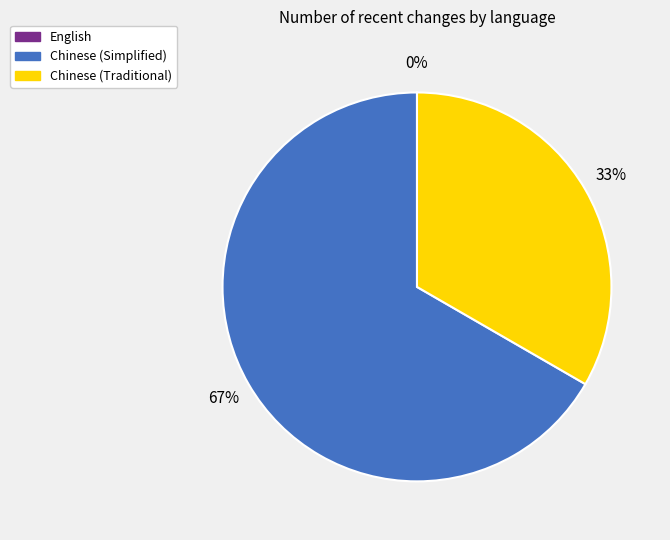

What is the change in value from English to Chinese (Traditional)?

+1